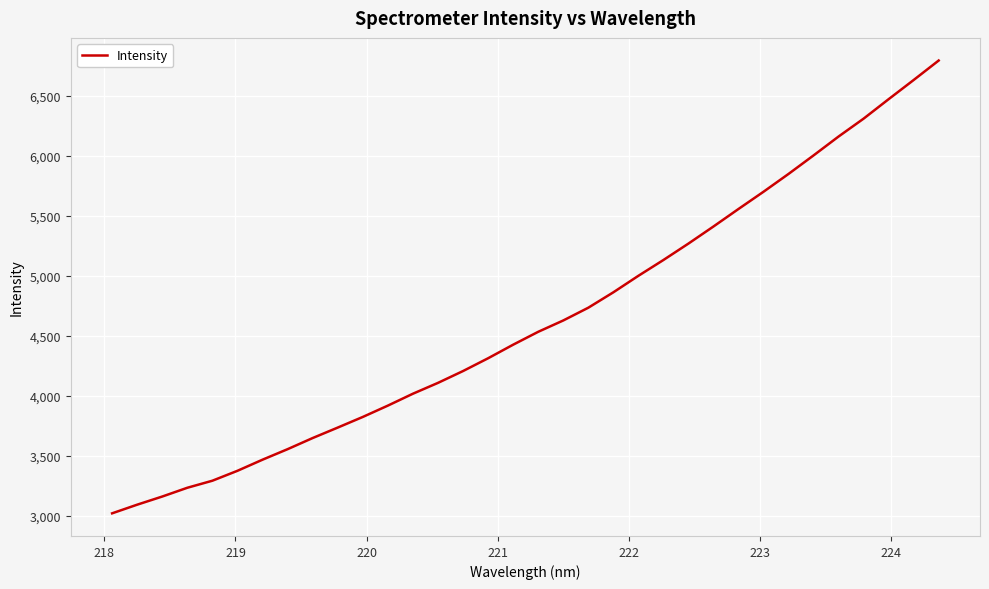

Is this an area chart (filled region under the line)?

No